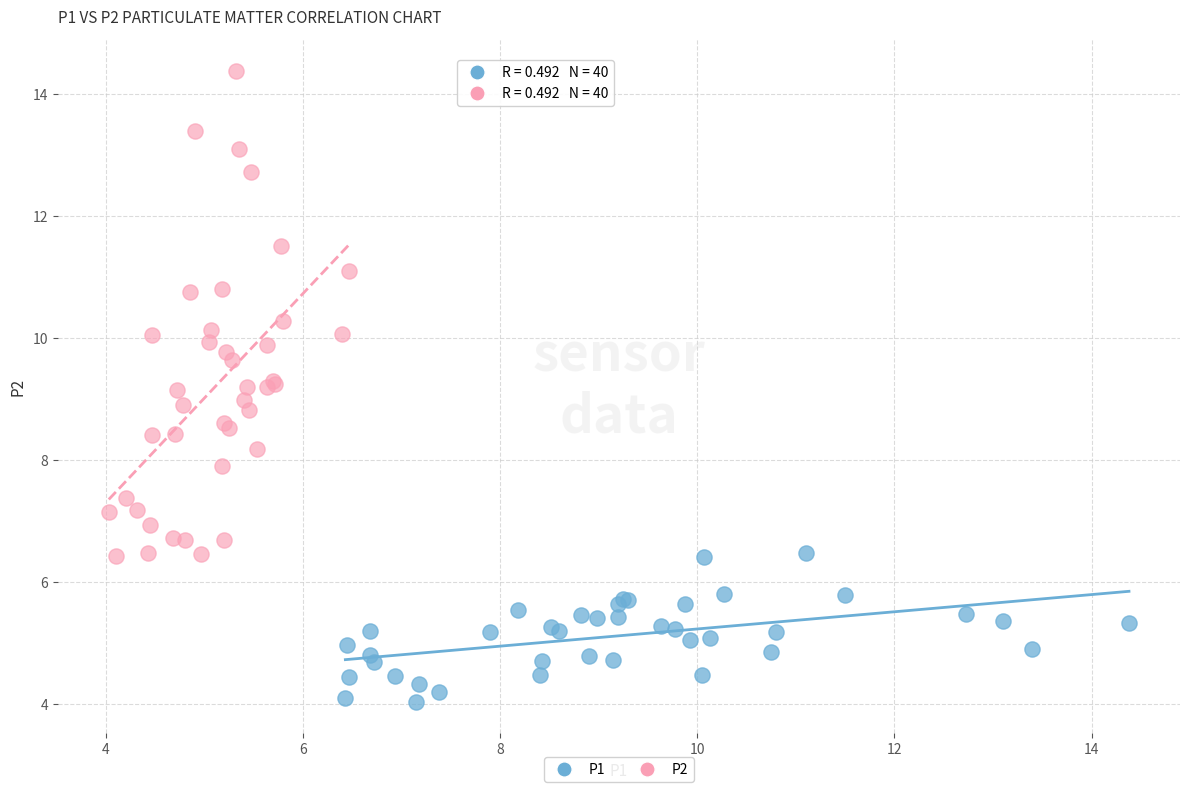

Which series contains the highest Y value?

P2